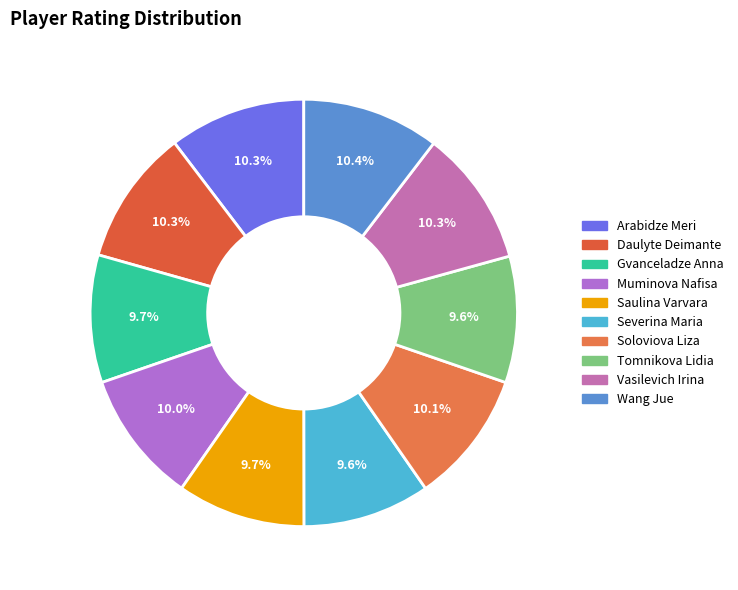

True or false: Severina Maria accounts for 20% of the total.

False